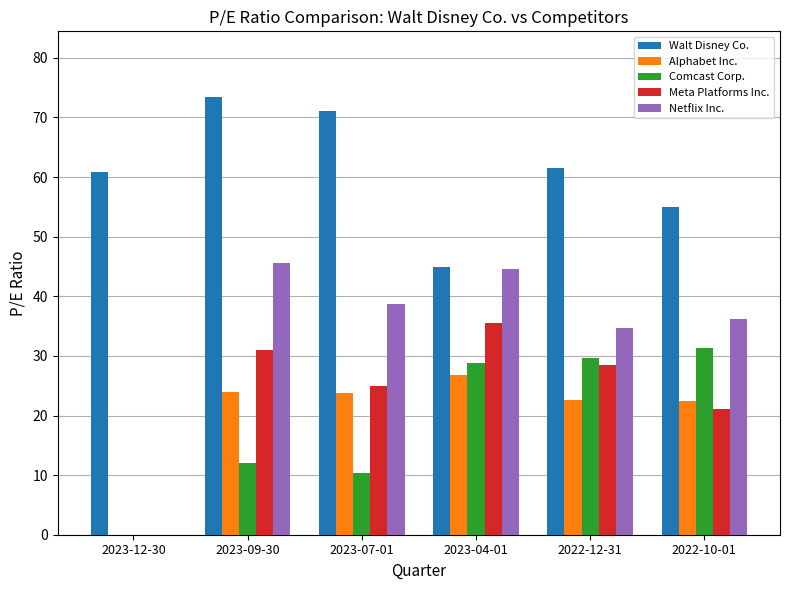

What is the sum of all Netflix Inc. values?

199.9